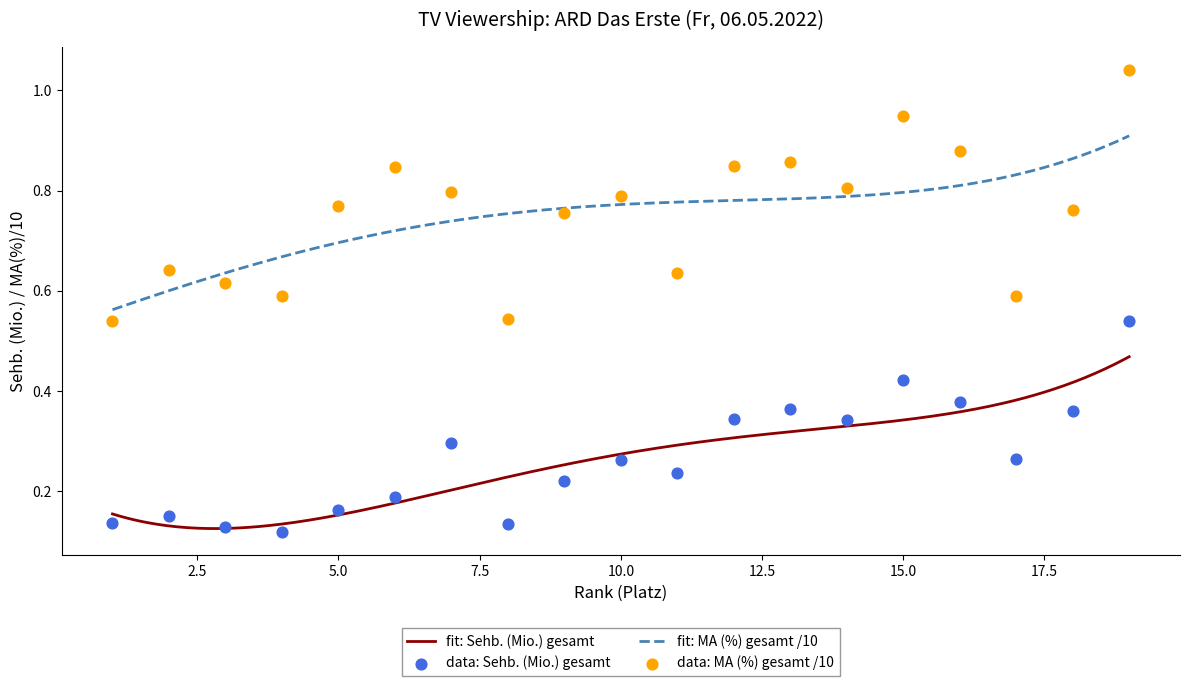

Is the value of MA (%) gesamt at 2 greater than the value of Sehb. (Mio.) gesamt at 19?

Yes